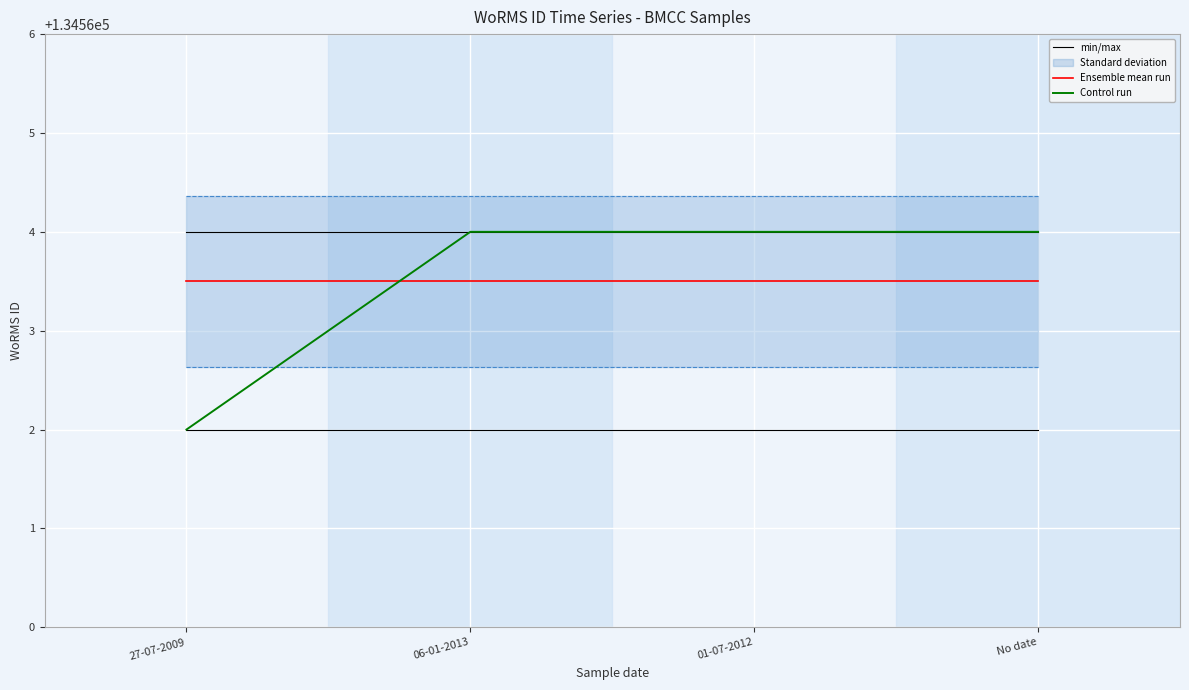

The value of Control run at No date is 53578.1. True or false?

False